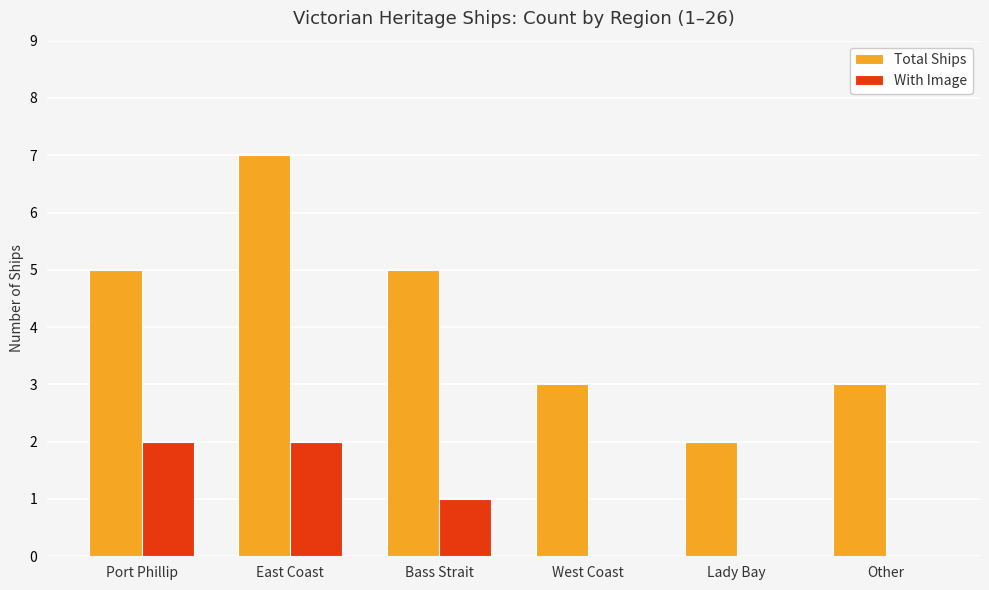

Which category has the highest value across all series?

East Coast